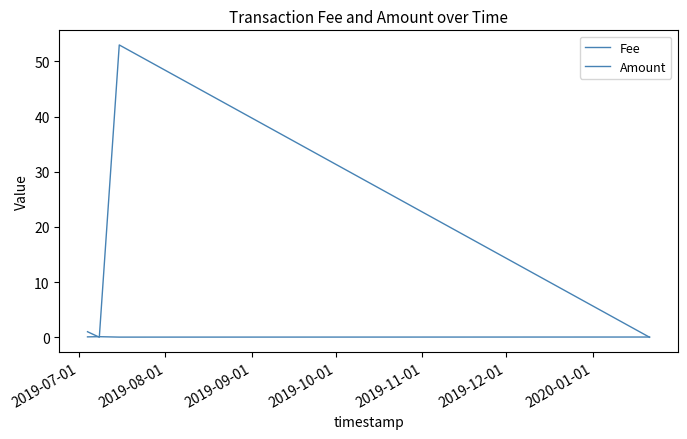

What is the difference between the second highest and minimum values in the Amount series?

1.0